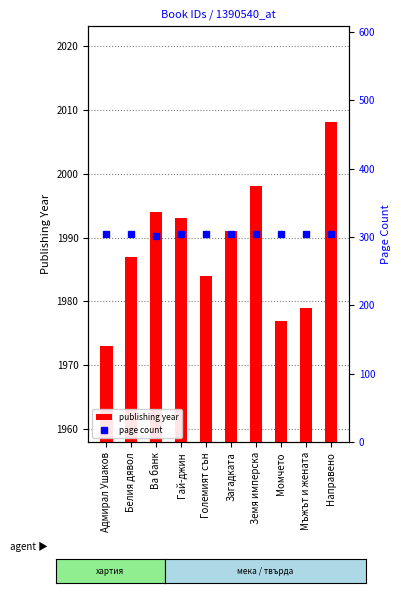

Rank the series by their maximum value, from lowest to highest.

page count, publishing year